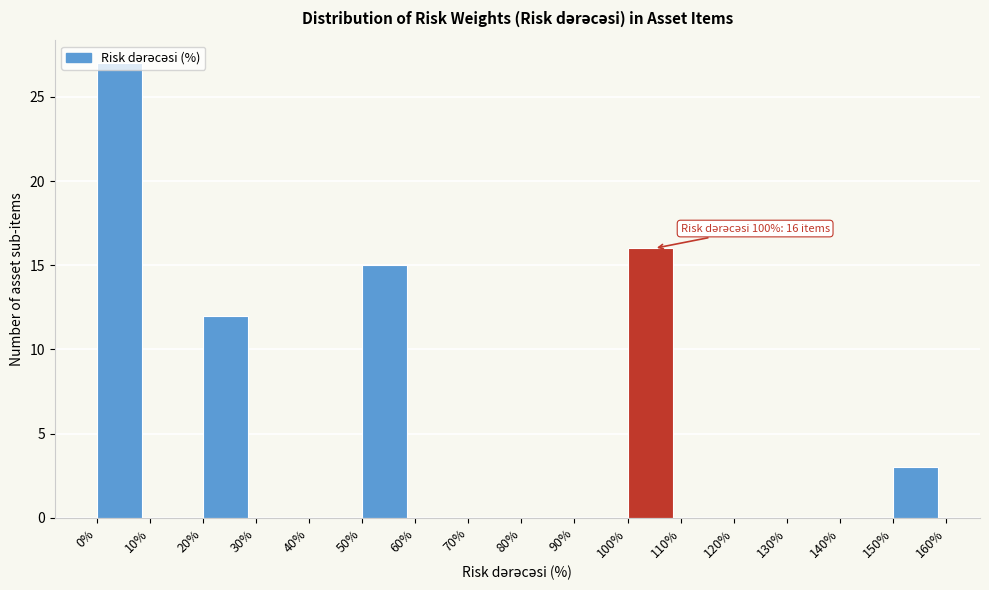

Over which range of the x-axis is the bar tallest?

0% to 10%